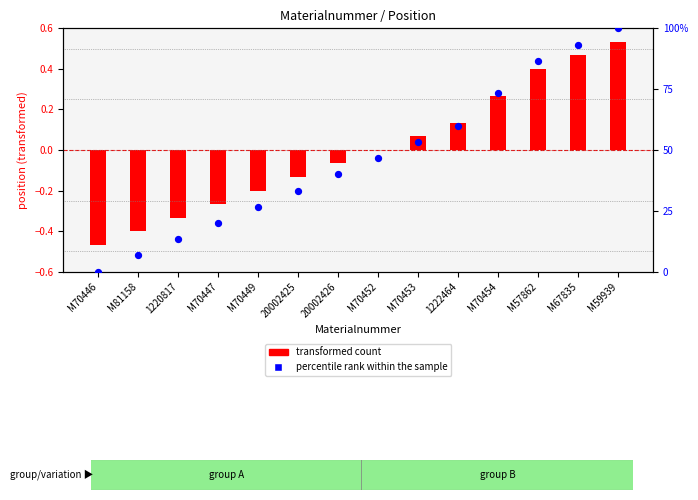

What is the change in value from M81158 to M57862?

+80.0